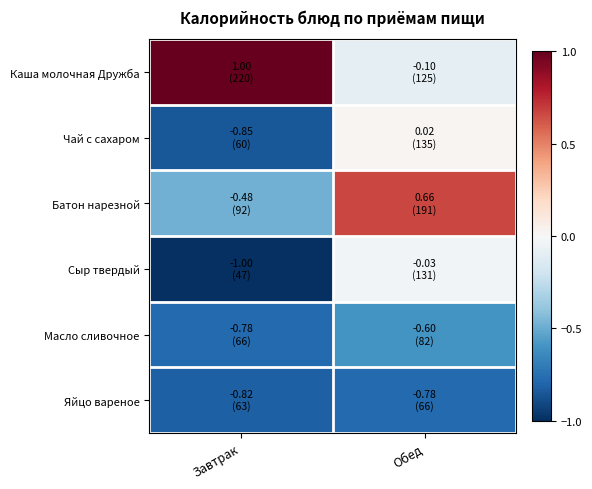

Reading right to left, transcribe all the data shown in this chart.

Каша молочная Дружба: Обед=-0.1	Завтрак=1.0
Чай с сахаром: Обед=0.0	Завтрак=-0.8
Батон нарезной: Обед=0.7	Завтрак=-0.5
Сыр твердый: Обед=-0.0	Завтрак=-1.0
Масло сливочное: Обед=-0.6	Завтрак=-0.8
Яйцо вареное: Обед=-0.8	Завтрак=-0.8